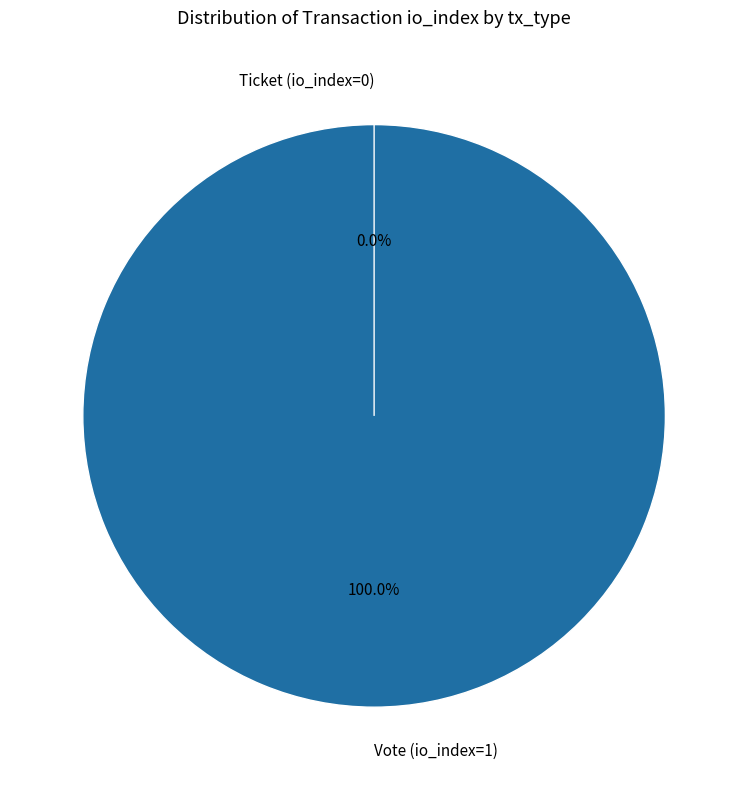

Count the number of slices in the pie.

2